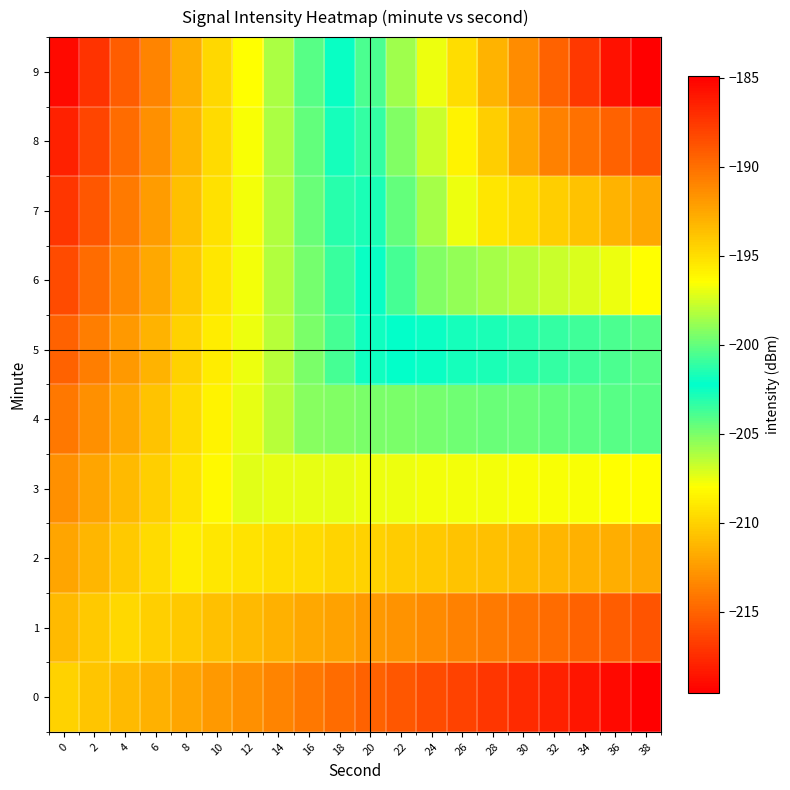

At which category is the sum across all series the highest?

38